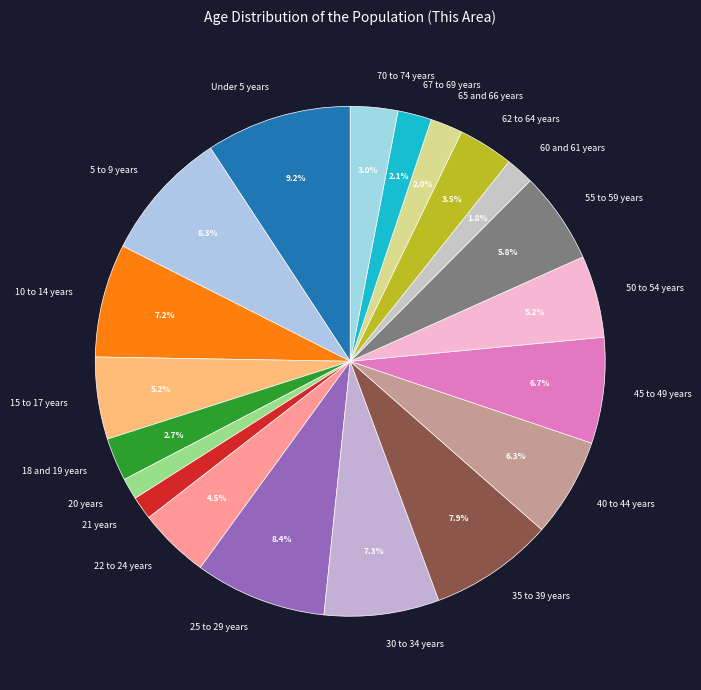

Count the number of slices in the pie.

20